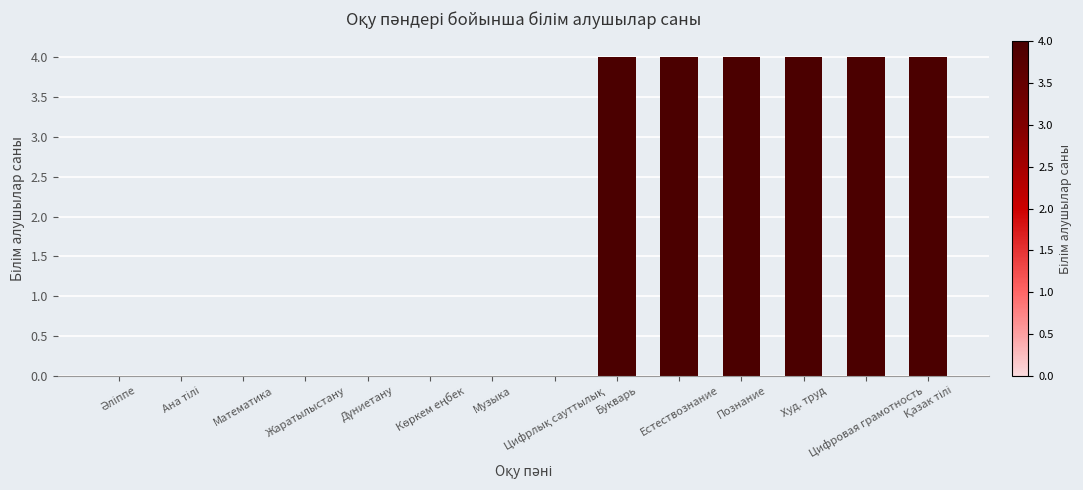

Are the bars horizontal?

No